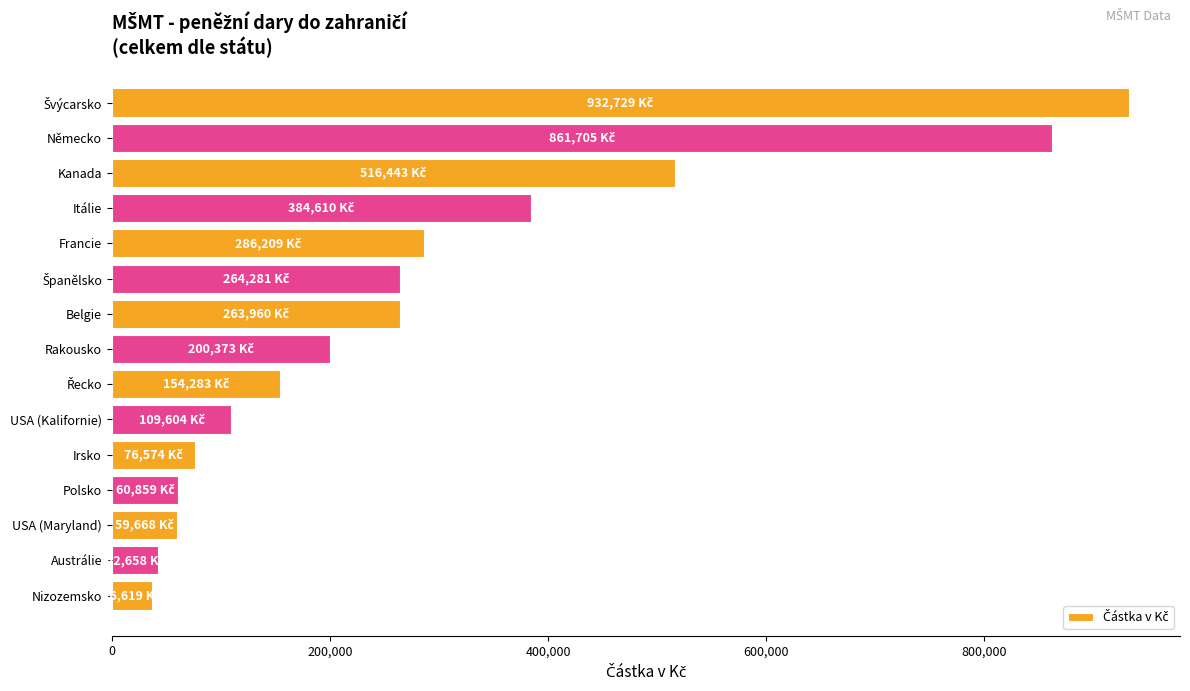

What is the smallest value displayed?

36619